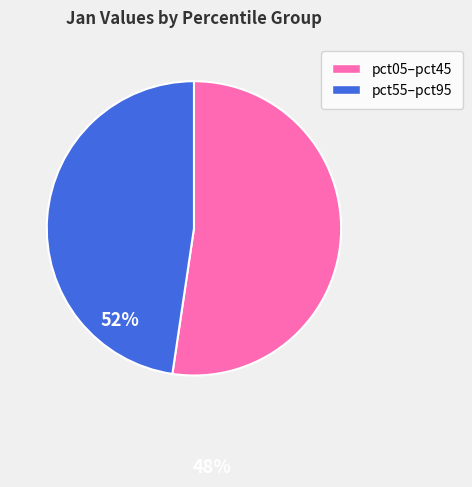

Is there any slice that represents more than half of the pie?

Yes